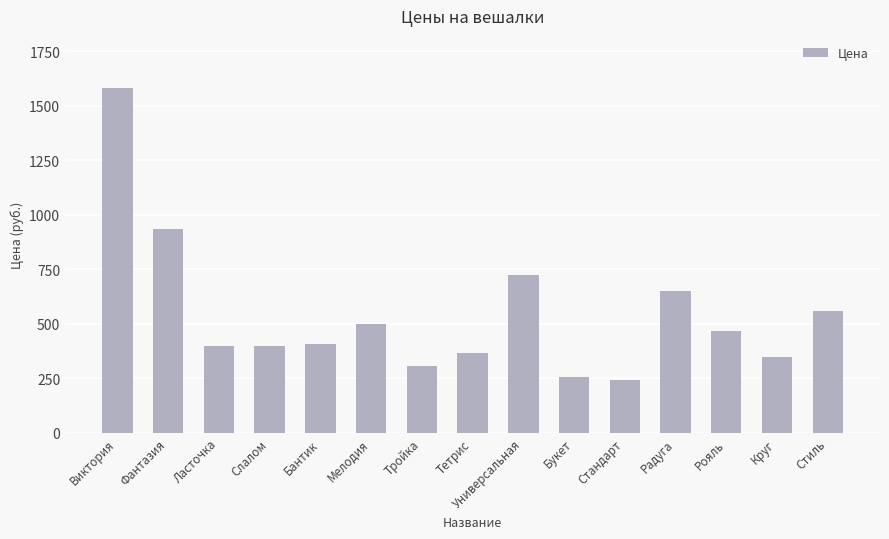

Between Ласточка and Тройка, which is larger?

Ласточка